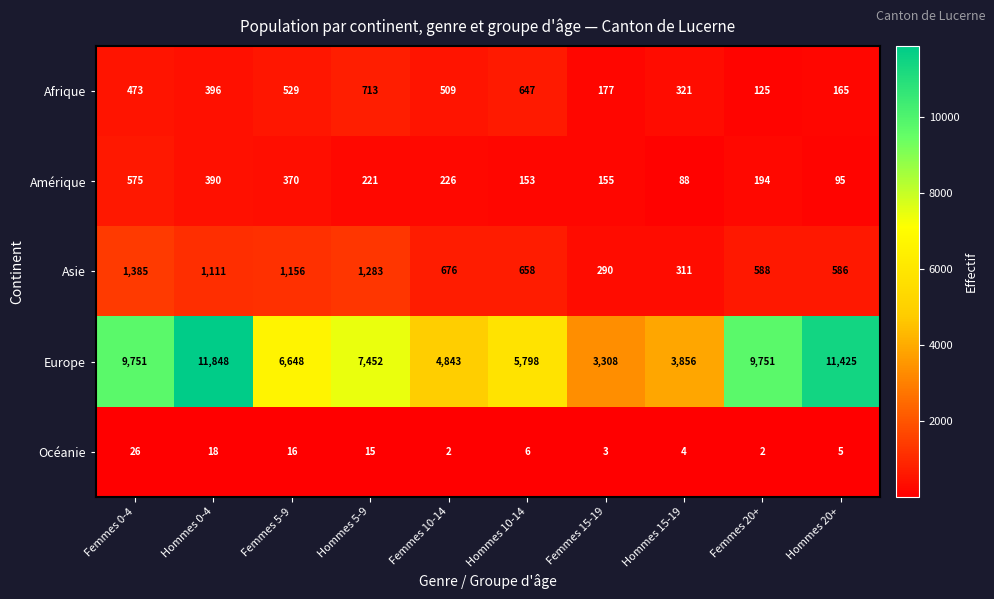

The Europe series shows 1864 at Femmes 5-9. True or false?

False